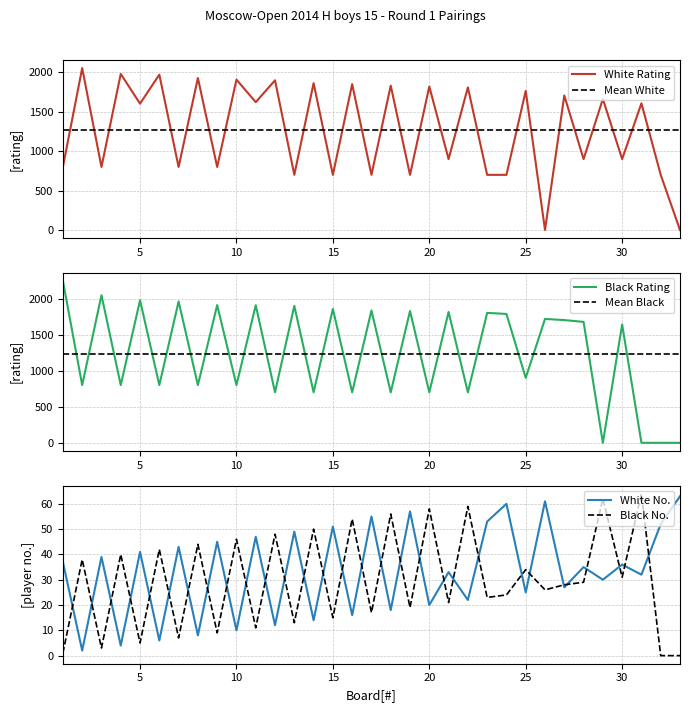

At how many categories does at least one series exceed 637?

33